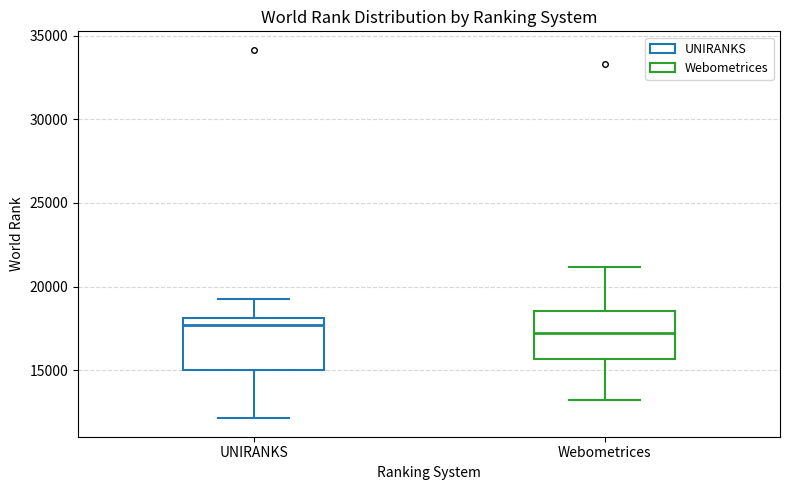

Where does the lower whisker of the box for UNIRANKS end on the y-axis? The values are not printed on the chart, so give them approximately, as read against the axis.

12000